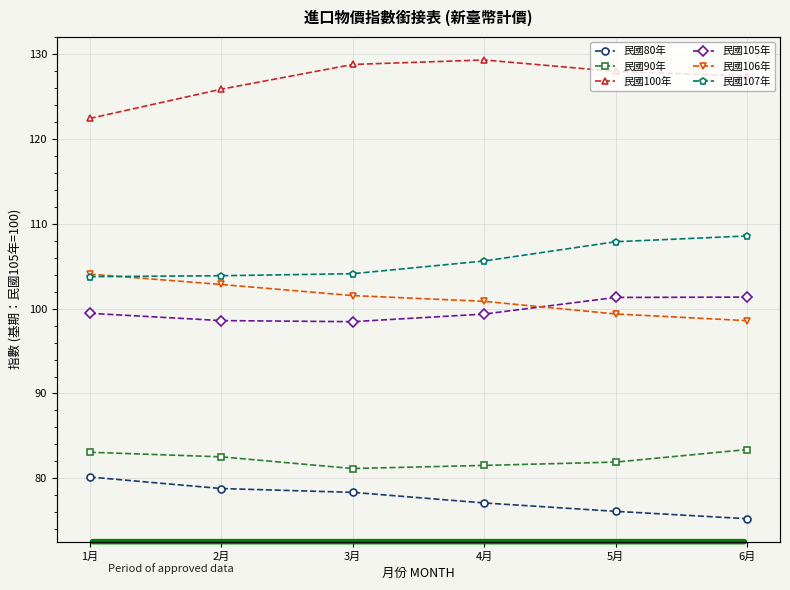

Reading left to right, transcribe all the data shown in this chart.

民國80年: 1月=80.2	2月=78.8	3月=78.3	4月=77.1	5月=76.1	6月=75.2
民國90年: 1月=83.1	2月=82.5	3月=81.2	4月=81.5	5月=81.9	6月=83.4
民國100年: 1月=122.4	2月=125.9	3月=128.8	4月=129.3	5月=128.0	6月=127.5
民國105年: 1月=99.5	2月=98.6	3月=98.5	4月=99.4	5月=101.3	6月=101.4
民國106年: 1月=104.1	2月=102.9	3月=101.5	4月=100.9	5月=99.4	6月=98.6
民國107年: 1月=103.8	2月=103.9	3月=104.1	4月=105.6	5月=107.9	6月=108.6